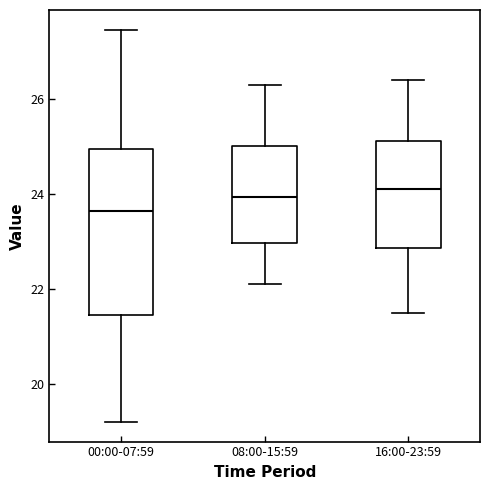

Reading left to right, read every box against the y-axis: the position of its median line, the range the box covers, and the ends of its whiskers. The values are not printed on the chart, so give them approximately, as read against the axis.

00:00-07:59: median 23.6, box 21.4 to 25.0, whiskers 19.2 to 27.4
08:00-15:59: median 24.0, box 23.0 to 25.0, whiskers 22.2 to 26.4
16:00-23:59: median 24.2, box 22.8 to 25.2, whiskers 21.6 to 26.4